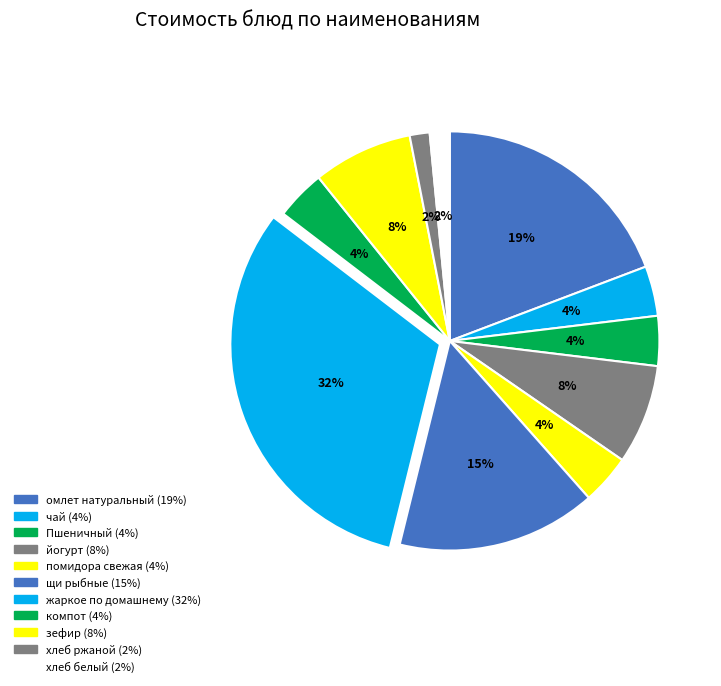

Is it true that омлет натуральный is 7% of the pie?

False